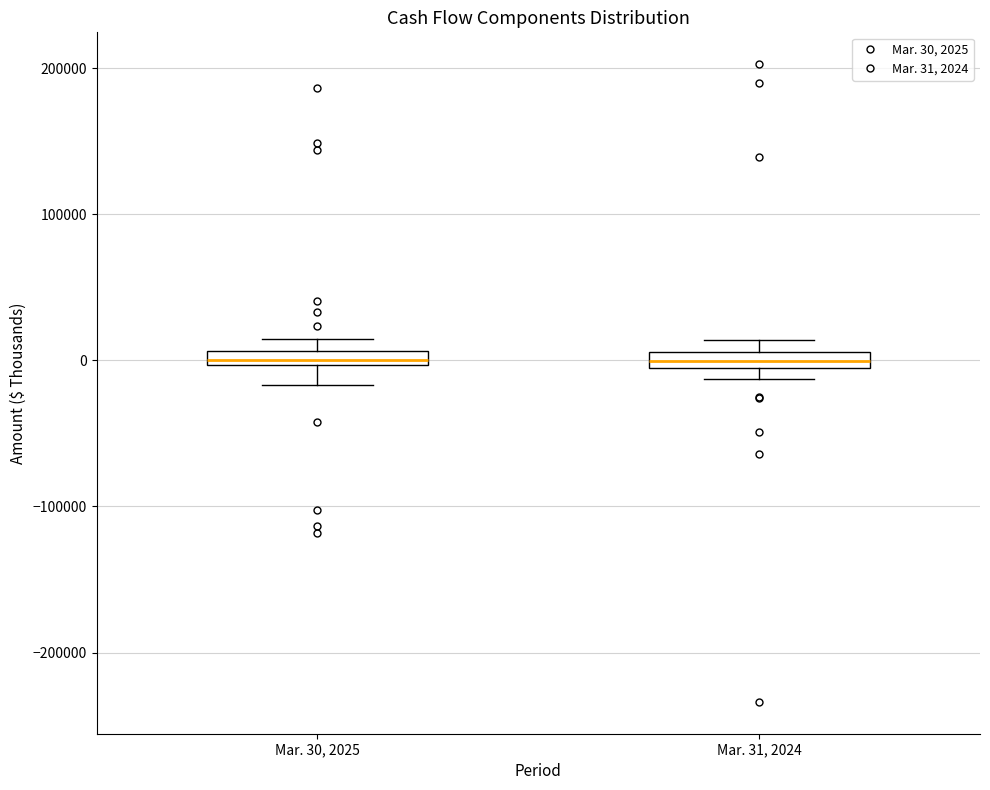

Where is the lower edge of the box for Mar. 30, 2025 on the y-axis? The values are not printed on the chart, so give them approximately, as read against the axis.

0